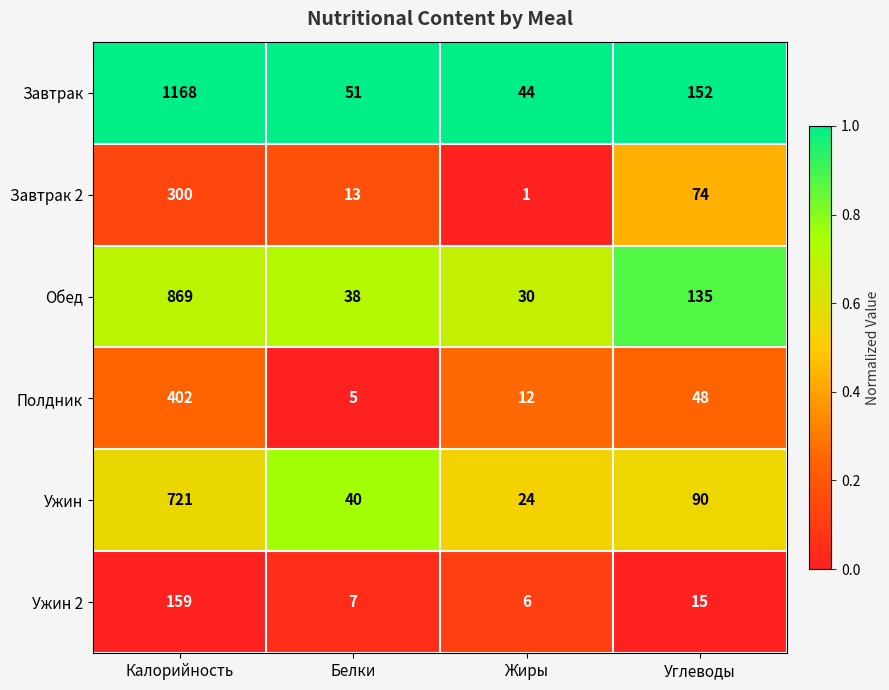

Reading left to right, extract all data points from this chart.

Завтрак: Калорийность=1168	Белки=51	Жиры=44	Углеводы=152
Завтрак 2: Калорийность=300	Белки=13	Жиры=1	Углеводы=74
Обед: Калорийность=869	Белки=38	Жиры=30	Углеводы=135
Полдник: Калорийность=402	Белки=5	Жиры=12	Углеводы=48
Ужин: Калорийность=721	Белки=40	Жиры=24	Углеводы=90
Ужин 2: Калорийность=159	Белки=7	Жиры=6	Углеводы=15